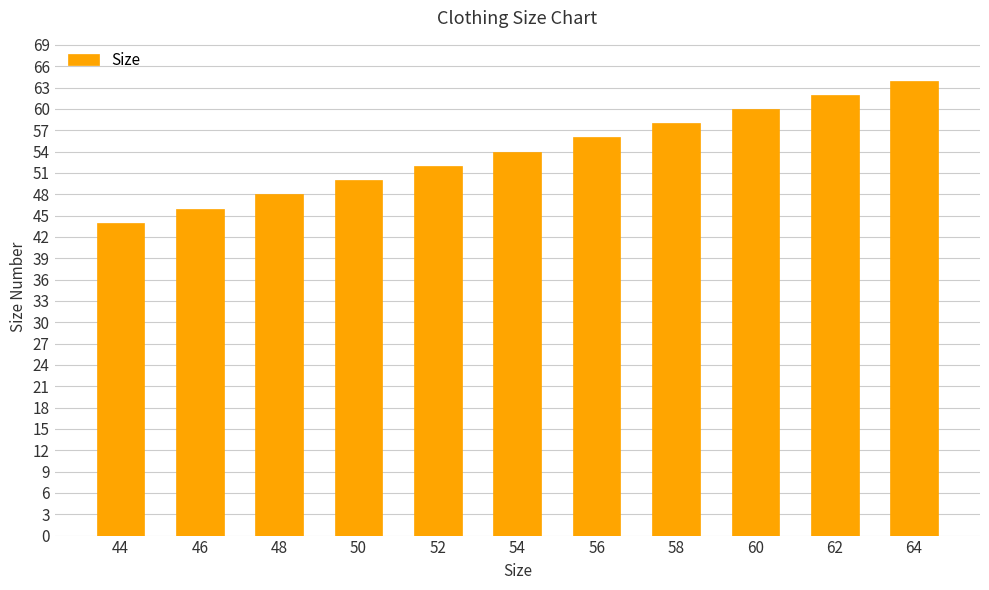

What is the difference between the maximum and second lowest values?

18